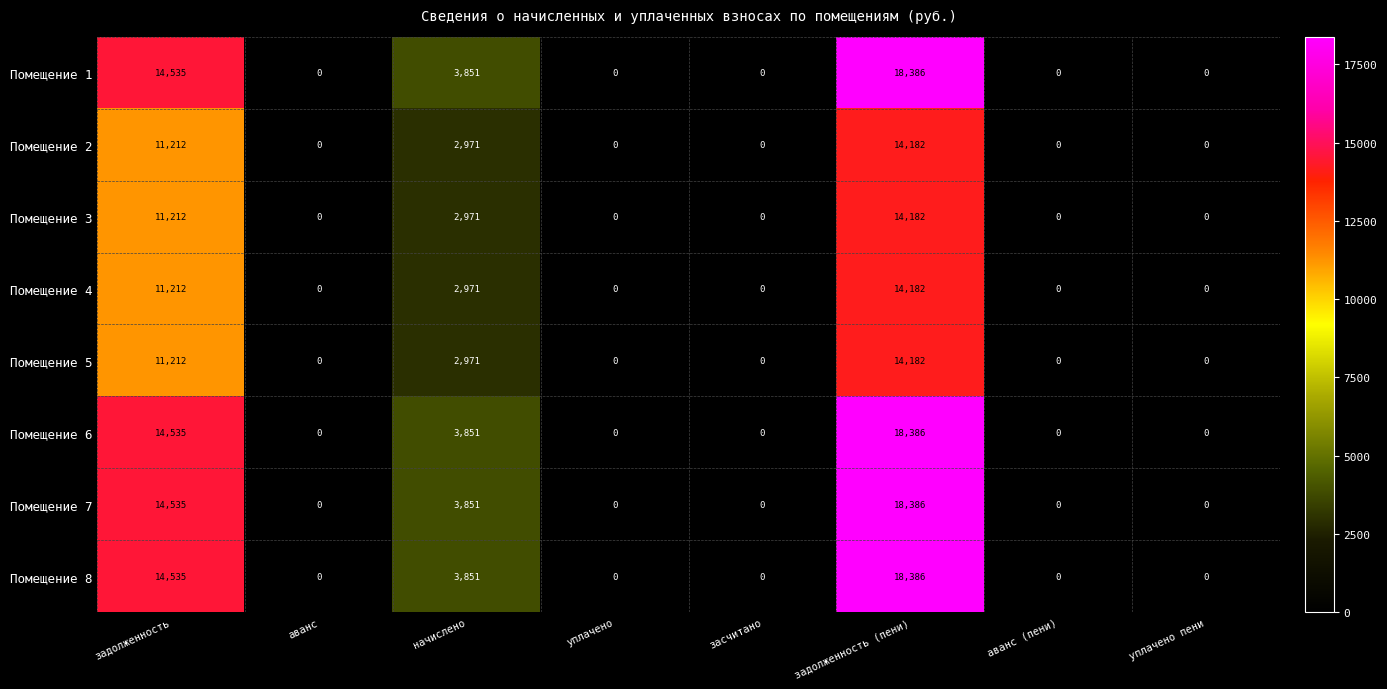

What is the sum of all Помещение 1 values?

36772